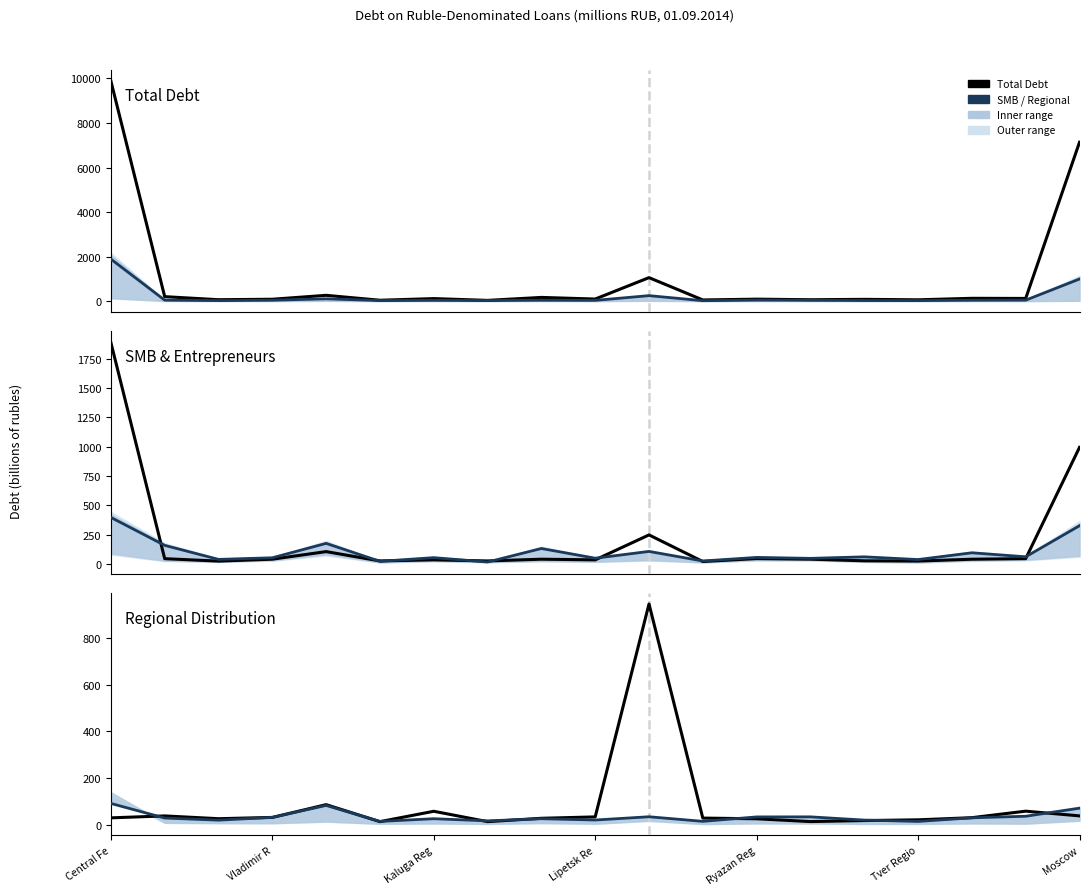

Is this an area chart (filled region under the line)?

No